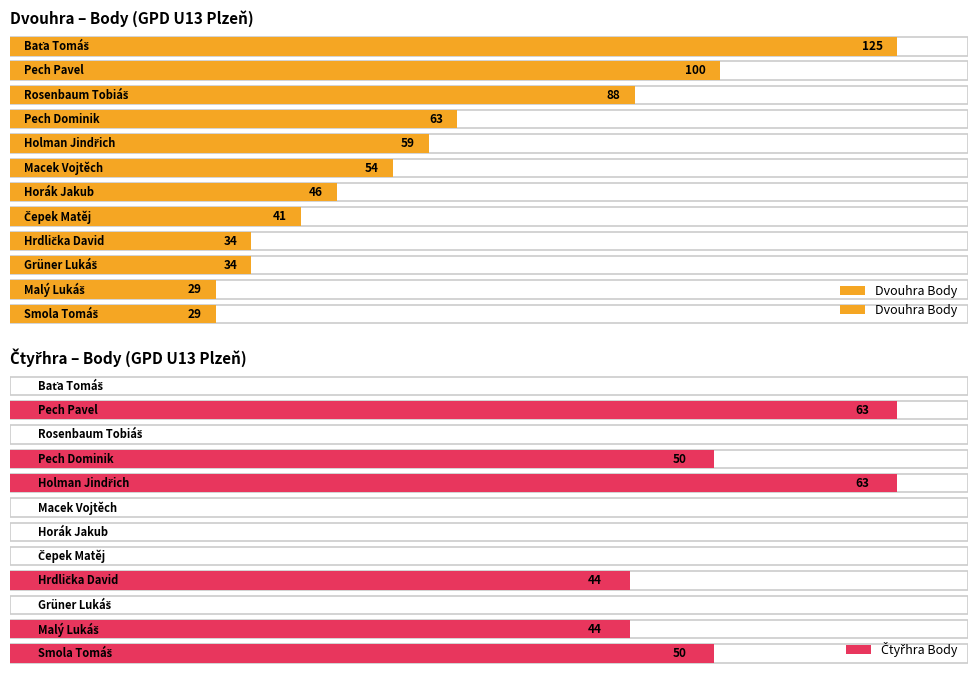

What is the difference between the maximum and second lowest values in the Čtyřhra Body series?

63